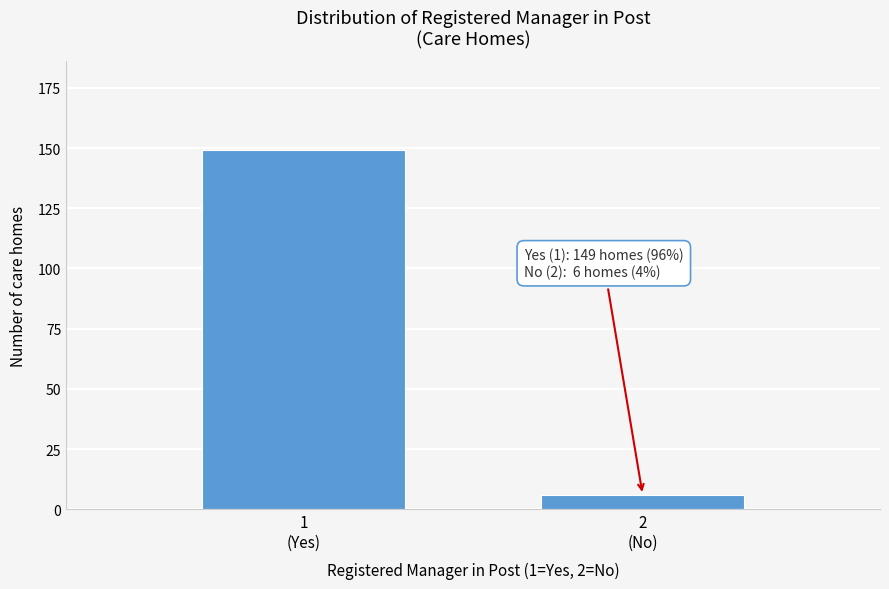

Reading left to right, what are all the values shown in this chart?

149	6